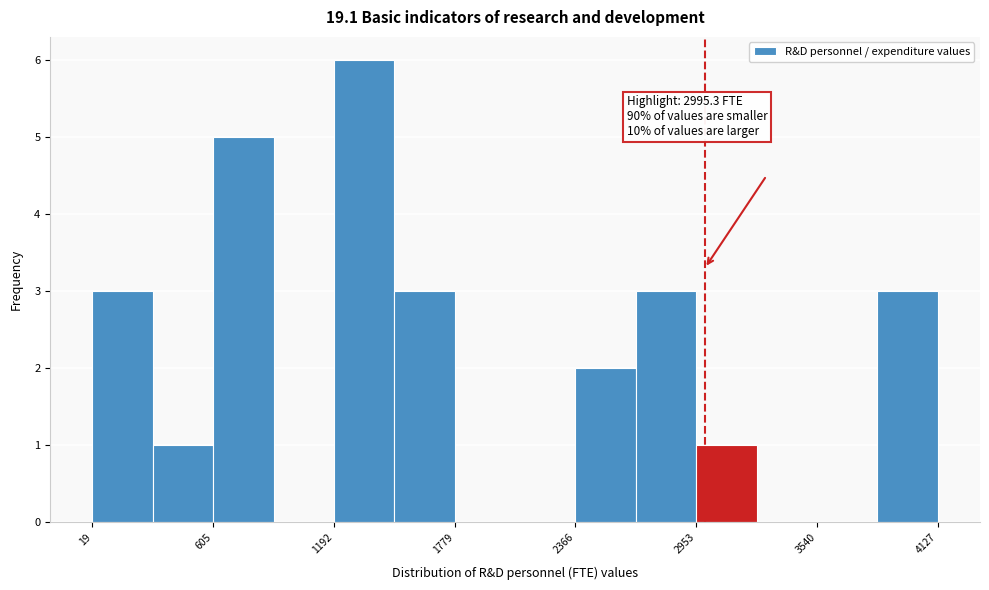

Read against the x-axis, roughly where is the centre of the tallest bar?

1300